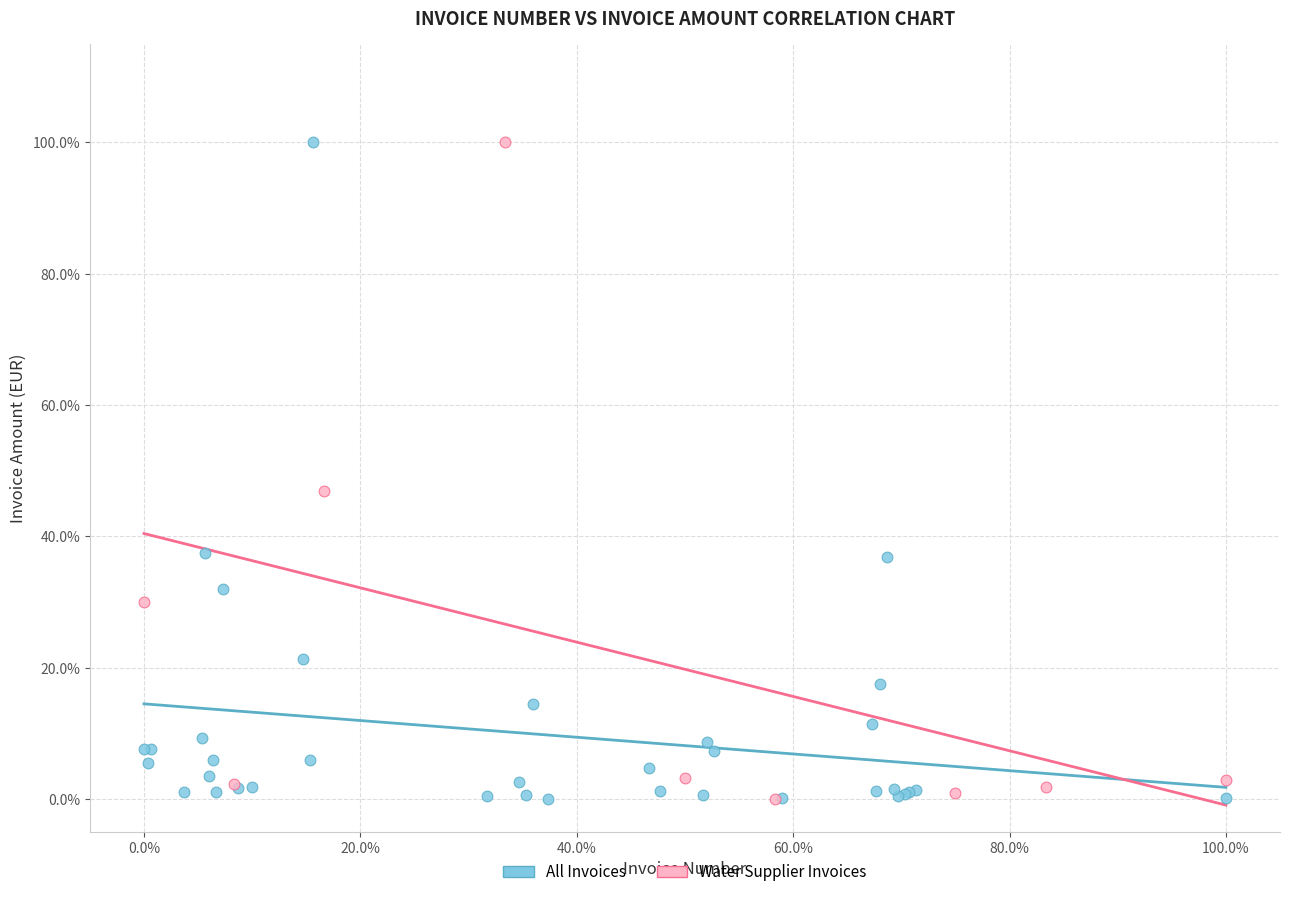

What are all the series names shown in the legend?

All Invoices, Water Supplier Invoices